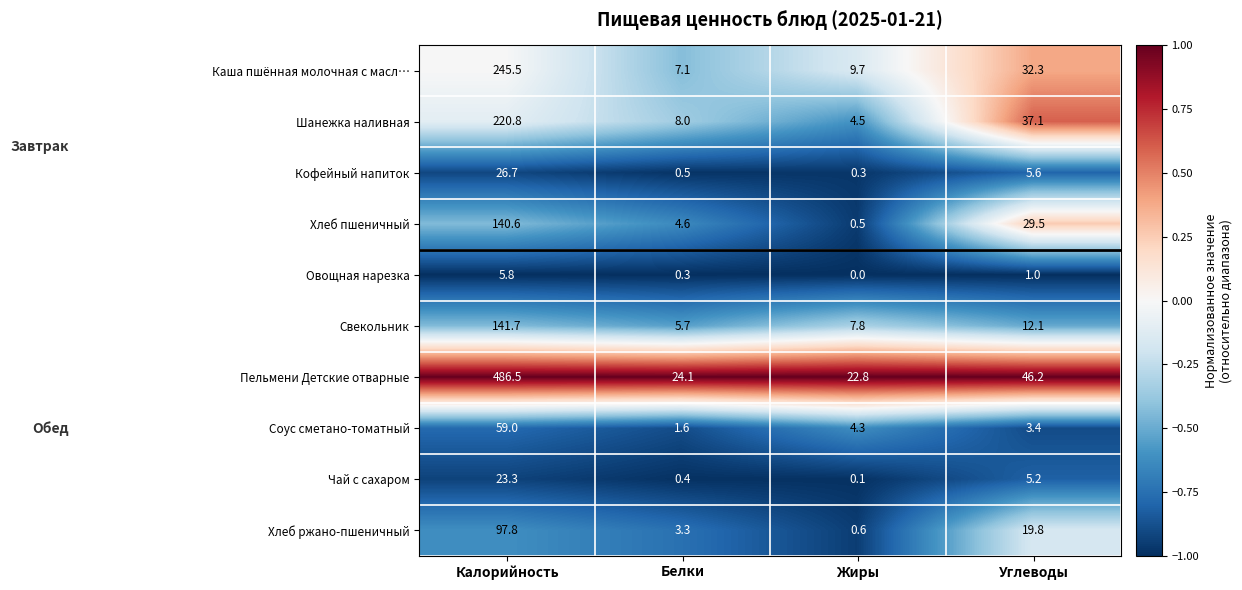

Which series changed the most between Жиры and Углеводы?

Шанежка наливная